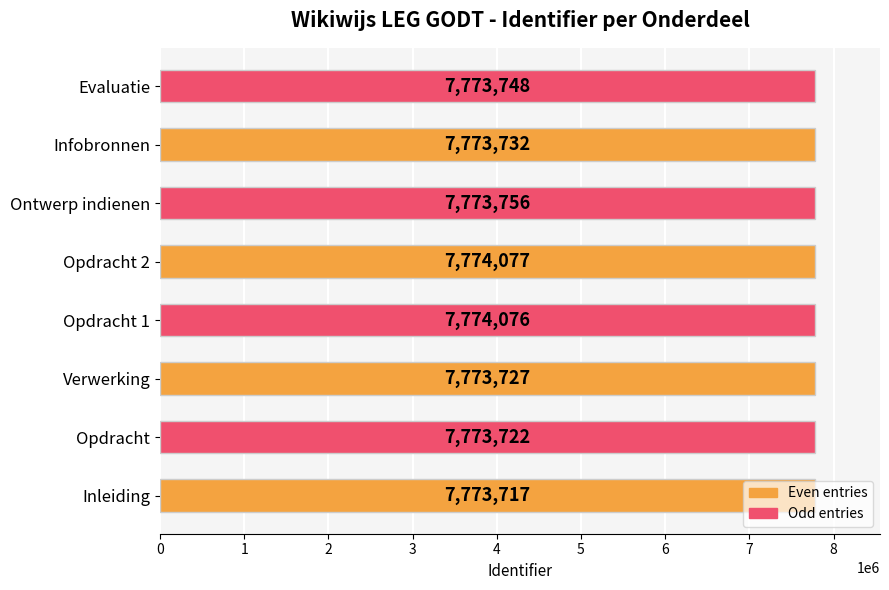

Read the value at Verwerking, to the nearest 10.

7773730